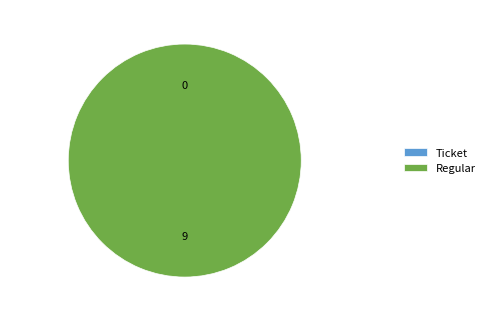

Which category has the smallest portion of the pie?

Ticket